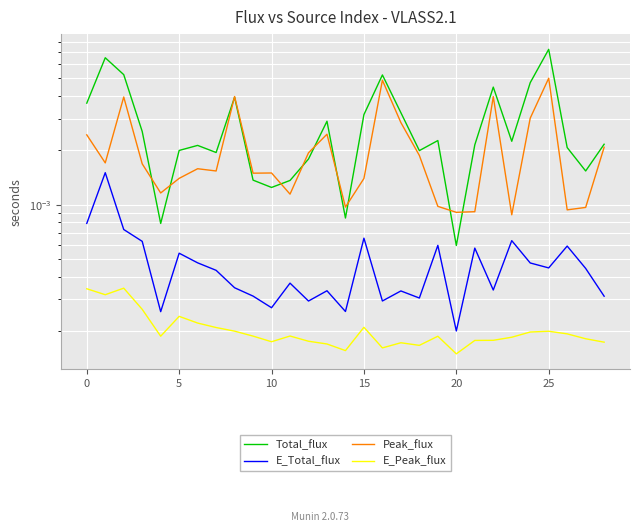

Is the value of Peak_flux at 11 greater than the value of Total_flux at 25?

No